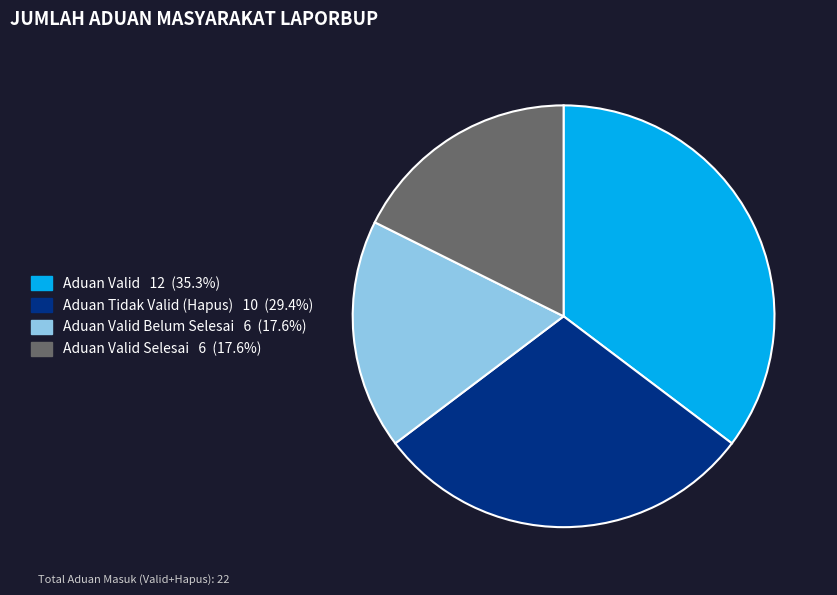

Is there any slice that represents more than half of the pie?

No